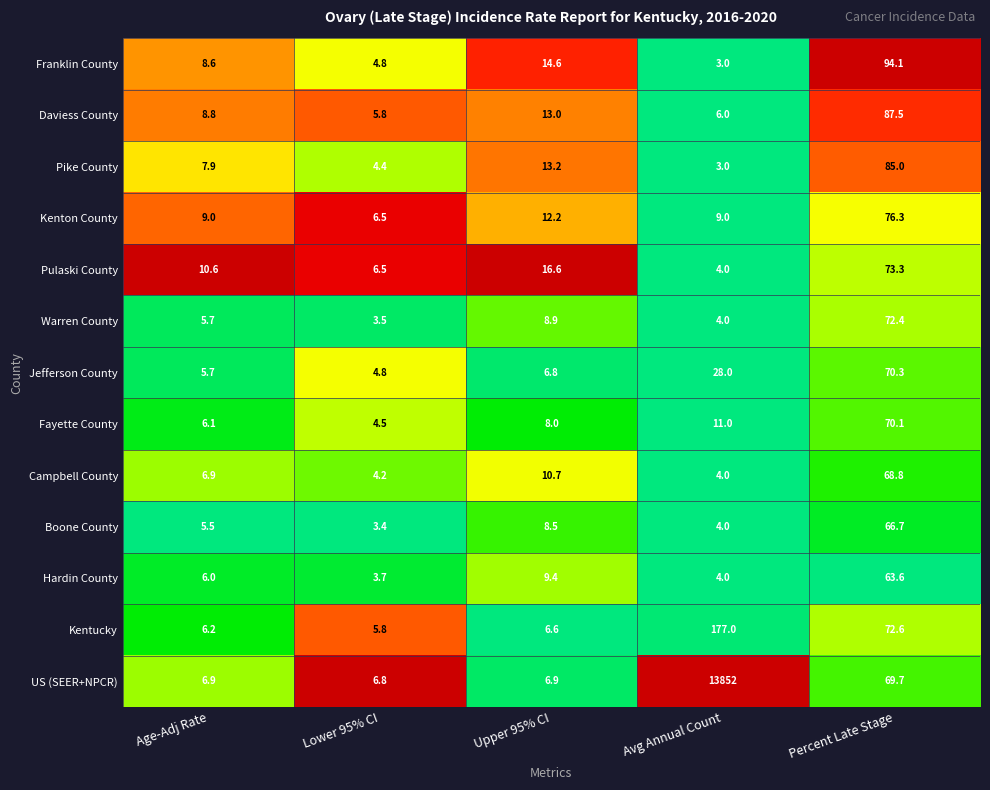

Rank the series by their maximum value, from highest to lowest.

US (SEER+NPCR), Kentucky, Franklin County, Daviess County, Pike County, Kenton County, Pulaski County, Warren County, Jefferson County, Fayette County, Campbell County, Boone County, Hardin County